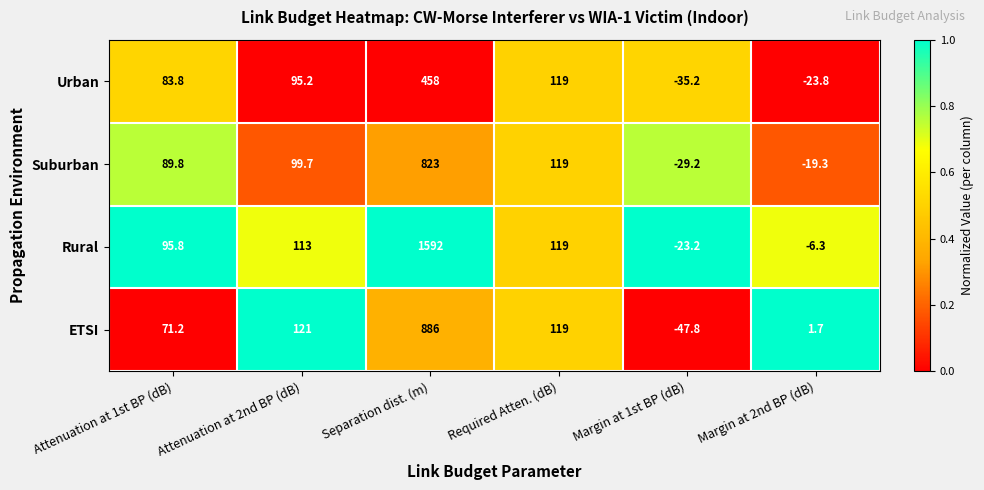

The value of ETSI at Attenuation at 2nd BP (dB) is 59.8. True or false?

False